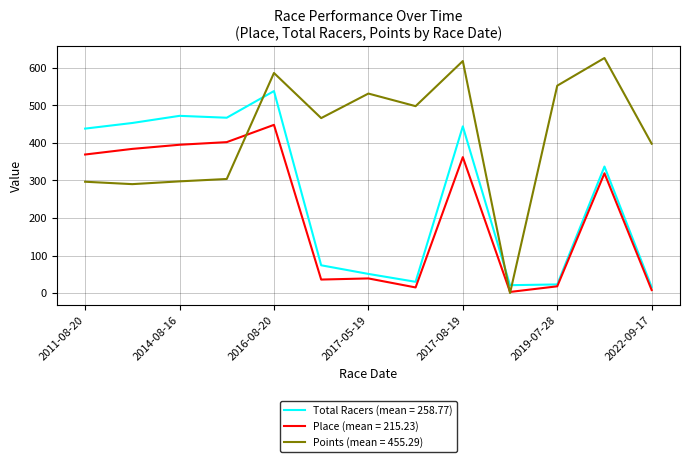

After their last crossing, which series has the higher values: Points (mean = 455.29) or Total Racers (mean = 258.77)?

Points (mean = 455.29)